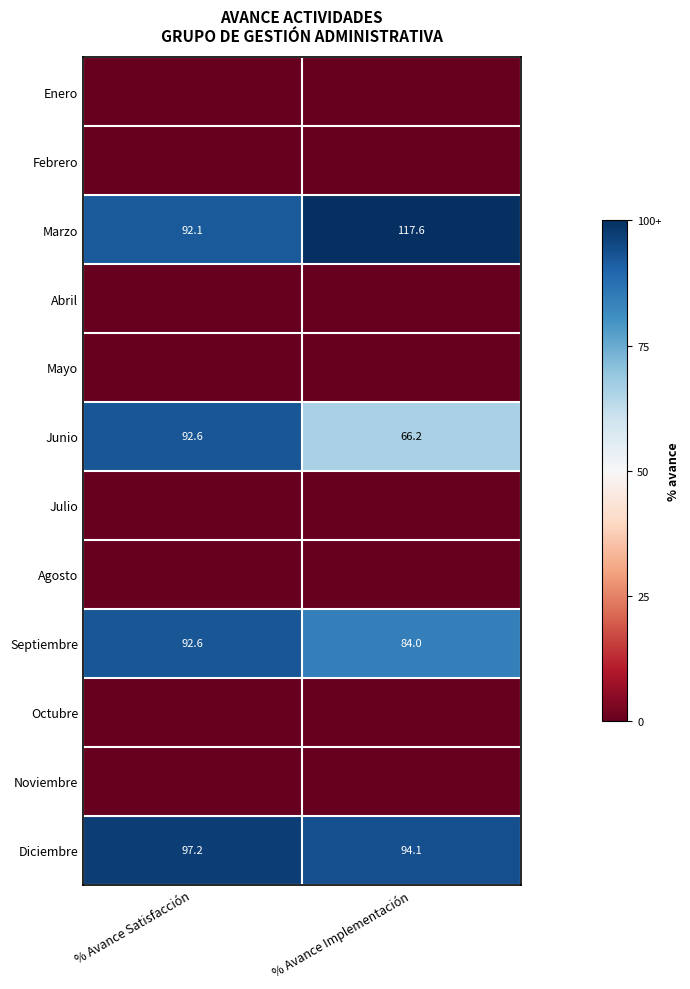

What is the lowest value of the Marzo series?

92.1